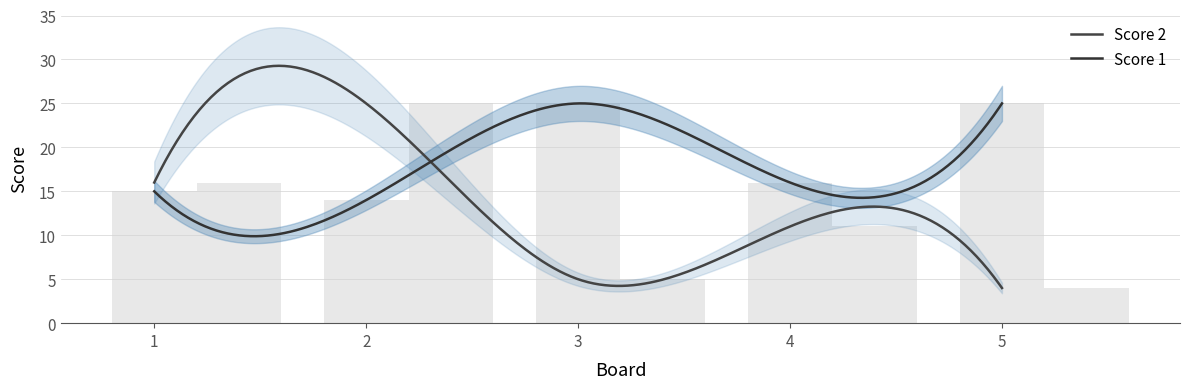

The value of Score 1 at 5 is 25. True or false?

True